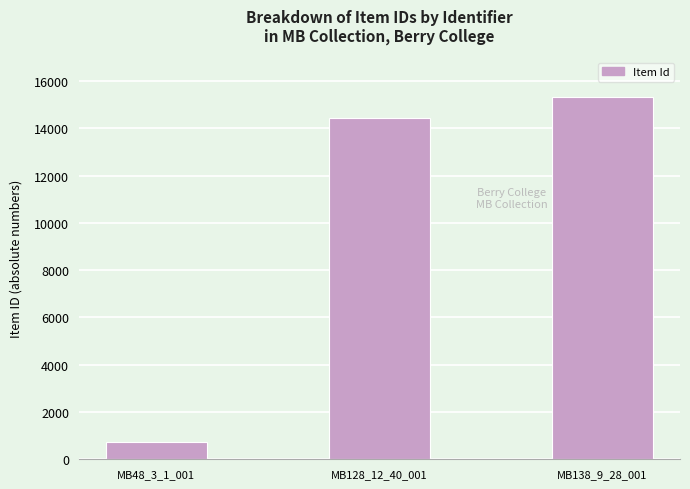

Between MB128_12_40_001 and MB48_3_1_001, which is larger?

MB128_12_40_001